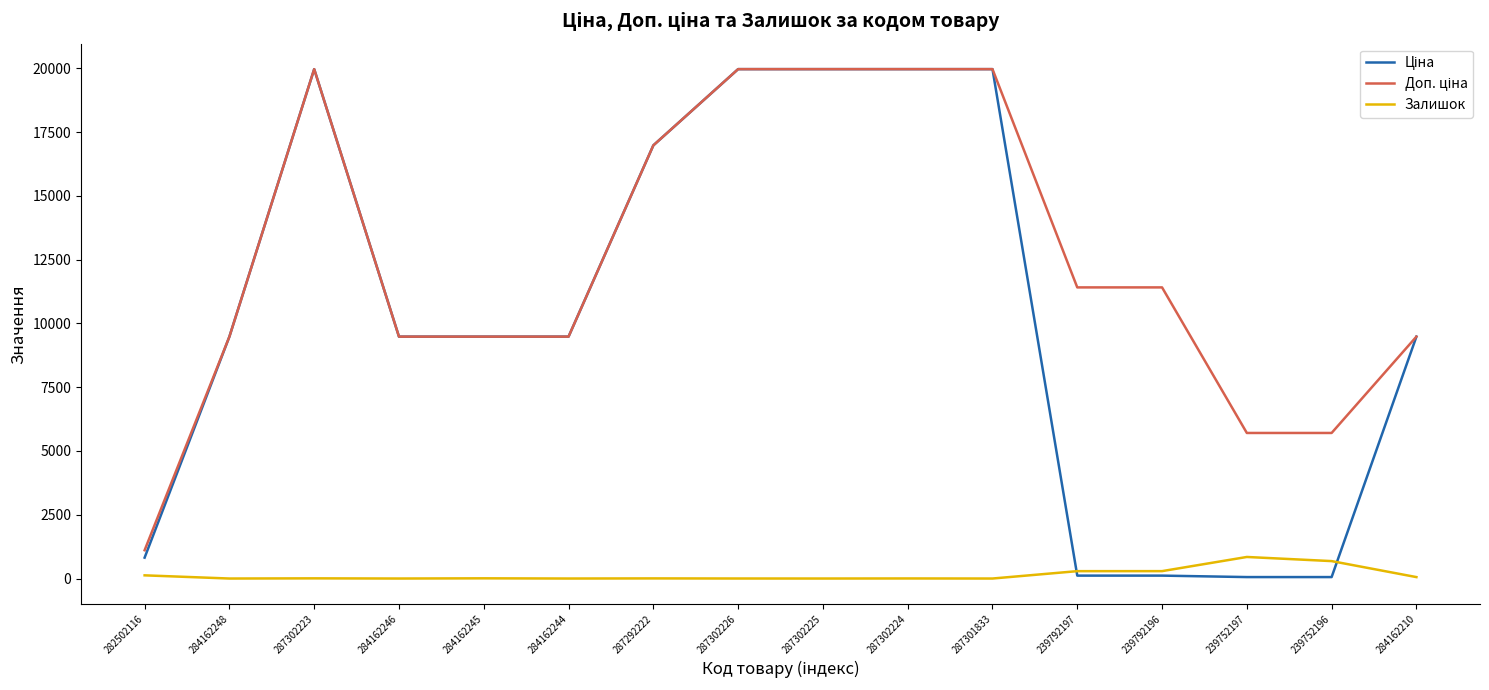

What is the highest value of the Залишок series?

845.0